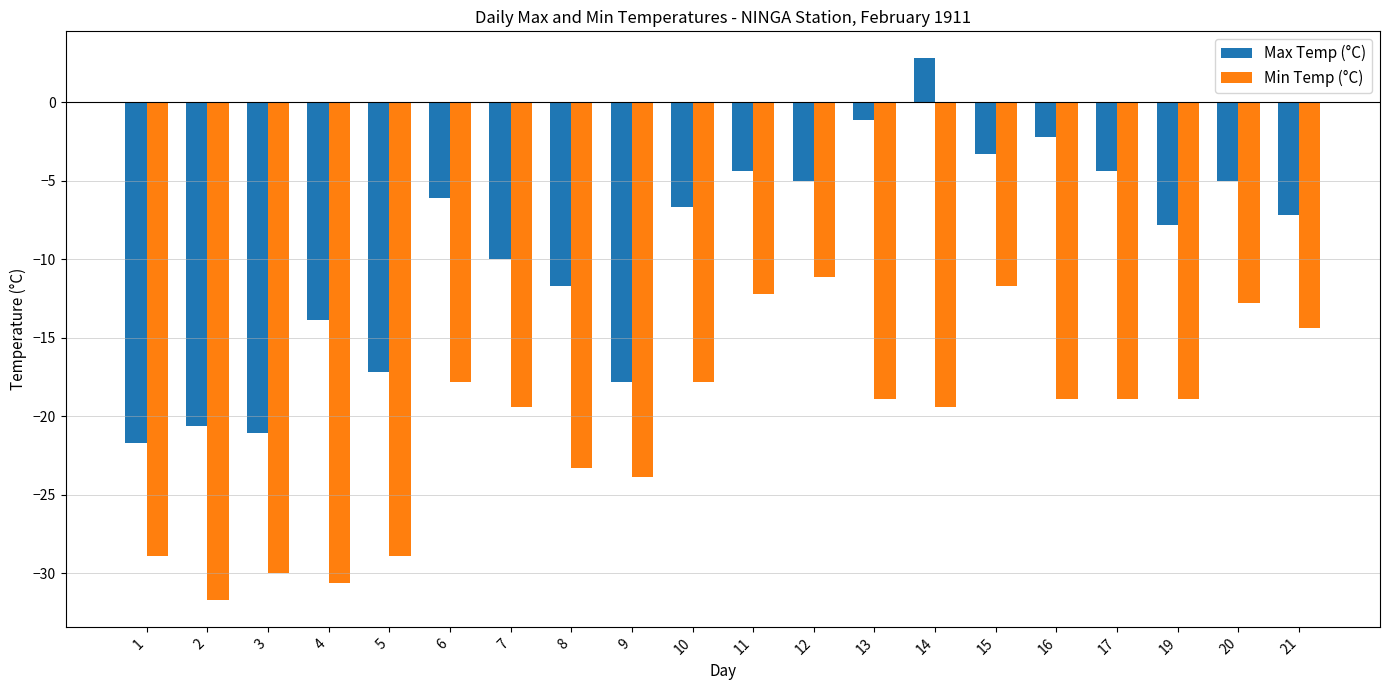

Rank the series by their average value, from lowest to highest.

Min Temp (°C), Max Temp (°C)